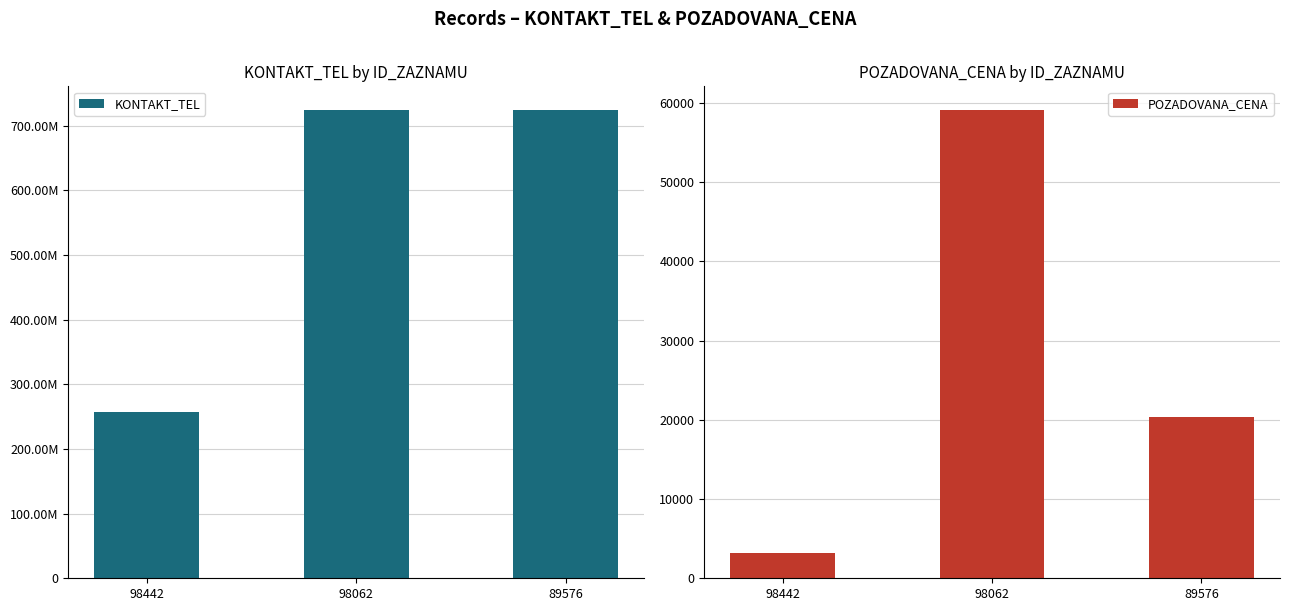

What is the value of the KONTAKT_TEL bar at the 3rd from the left?

724453435